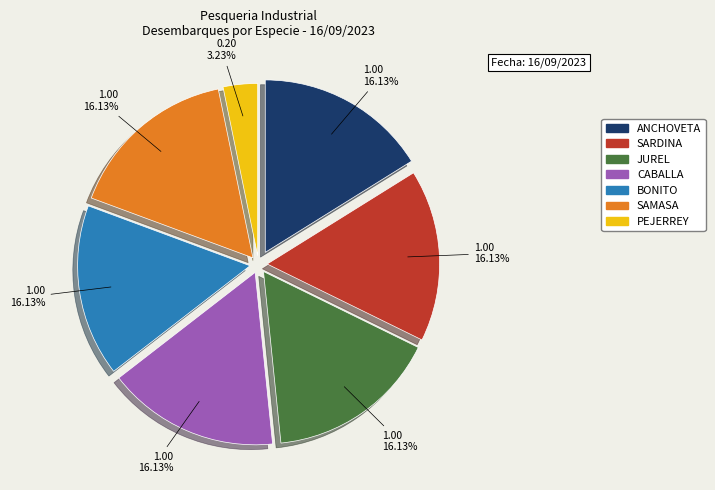

Does any single category account for the majority?

No